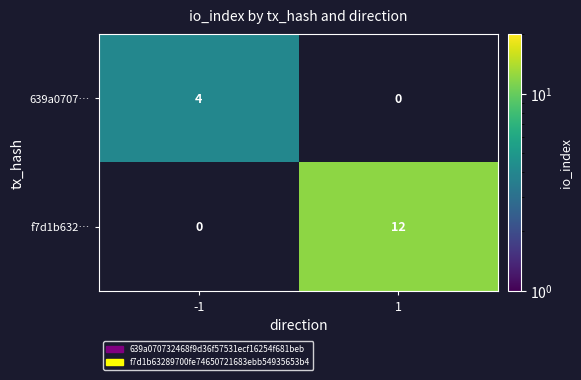

Which has a higher value, 1 or -1?

-1